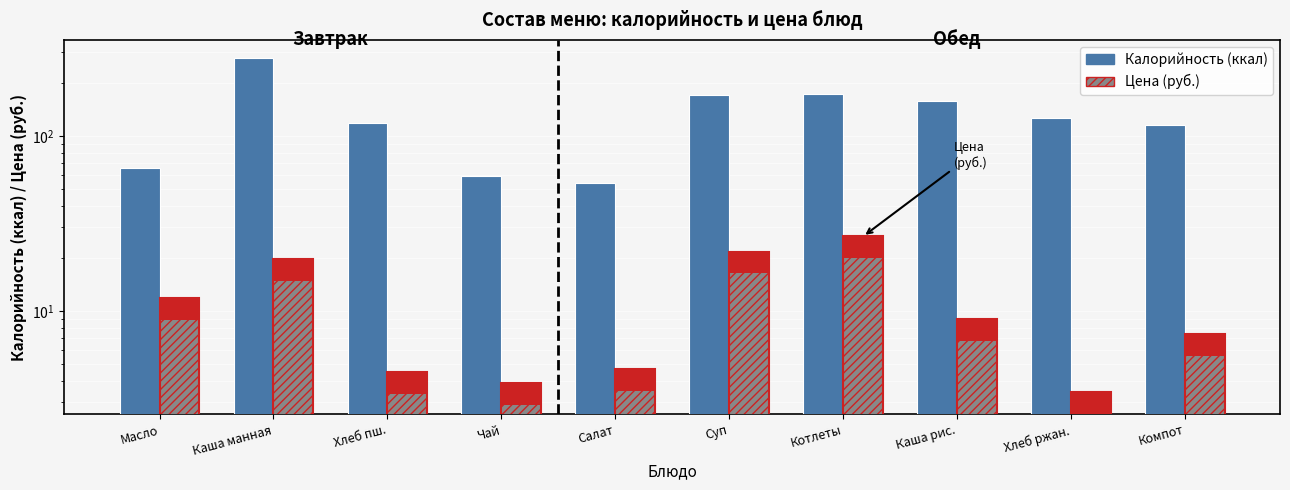

Which series changed the most between Хлеб пш. and Чай?

Калорийность (ккал)